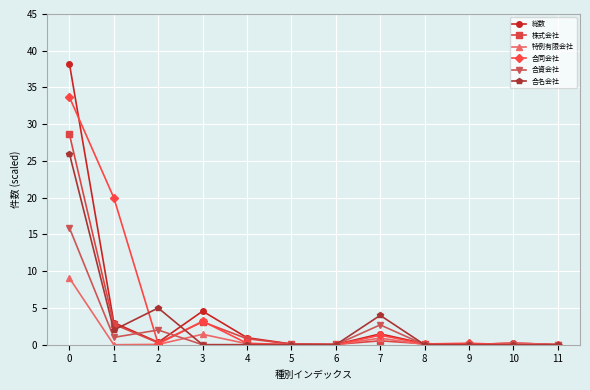

Between 1 and 5, which series saw the biggest shift?

合同会社